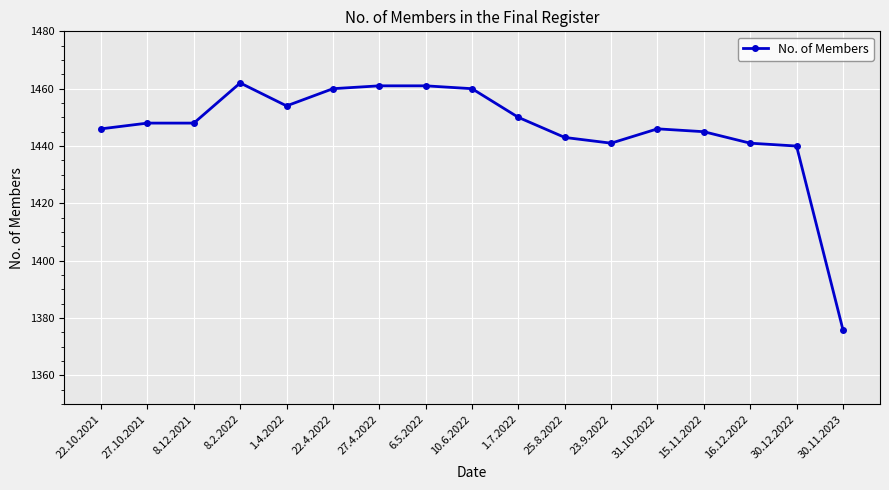

True or false: there are more than 0 points higher than both neighbors.

True